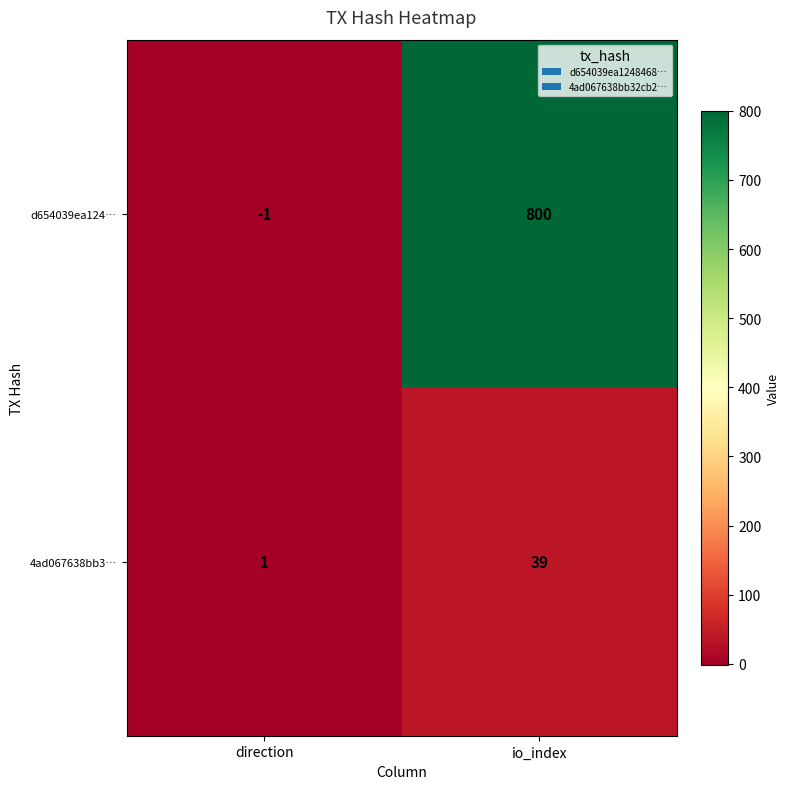

Reading left to right, transcribe all the data shown in this chart.

d654039ea124…: direction=-1	io_index=800
4ad067638bb3…: direction=1	io_index=39